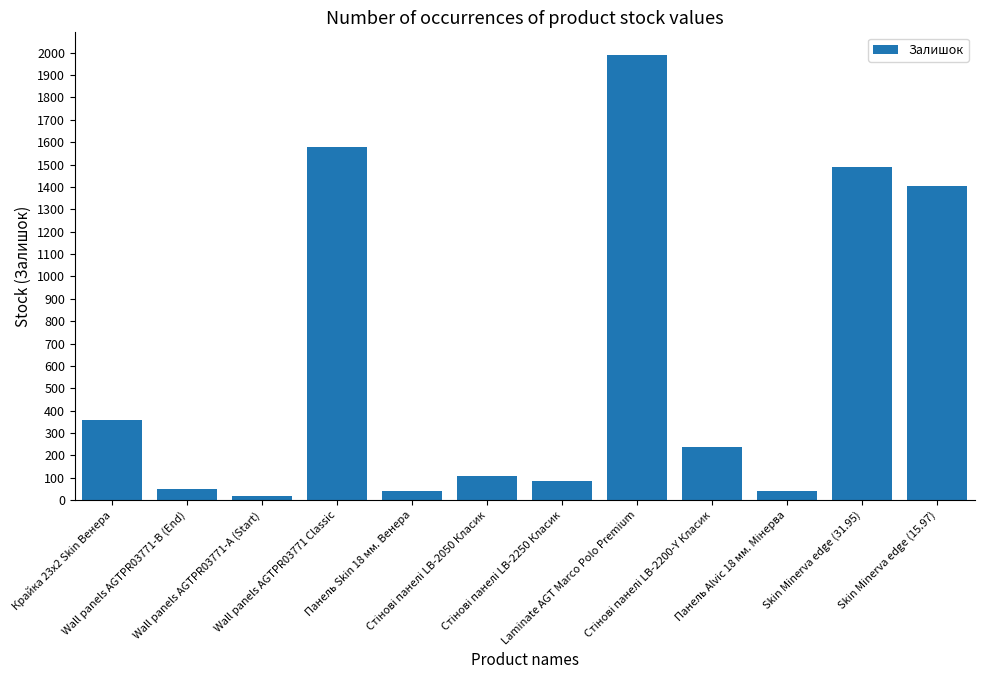

What value does the data have at Laminate AGT Marco Polo Premium?

1991